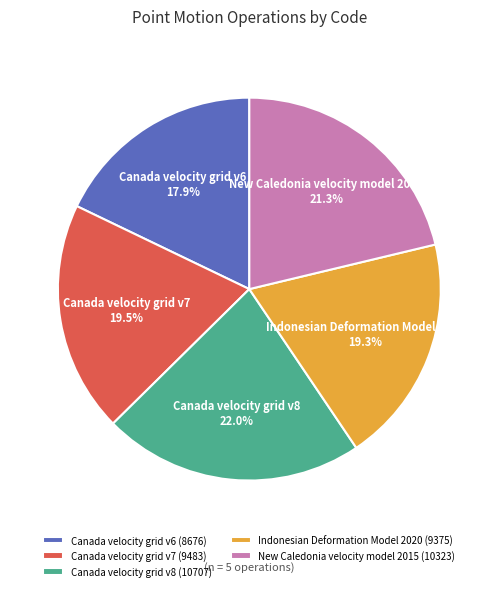

How many segments does this pie chart have?

5